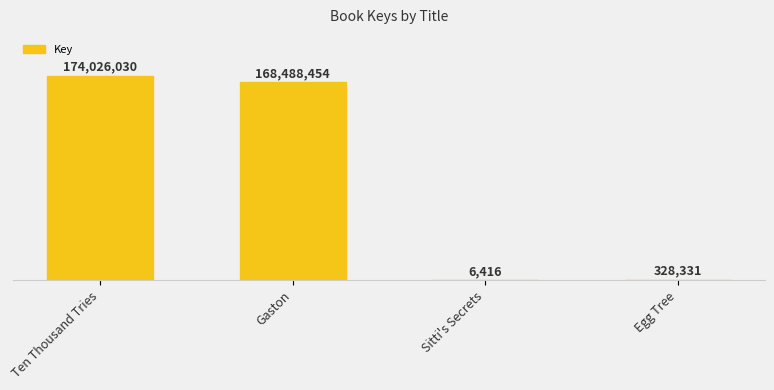

The value at Egg Tree is 503083. True or false?

False